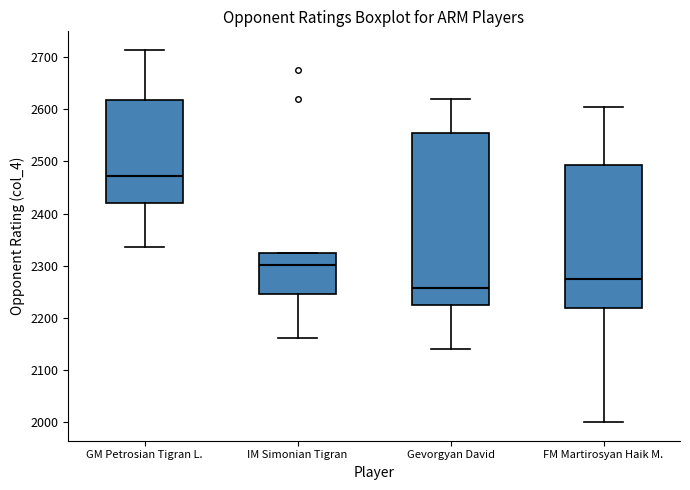

Which box has the lowest median line?

Gevorgyan David